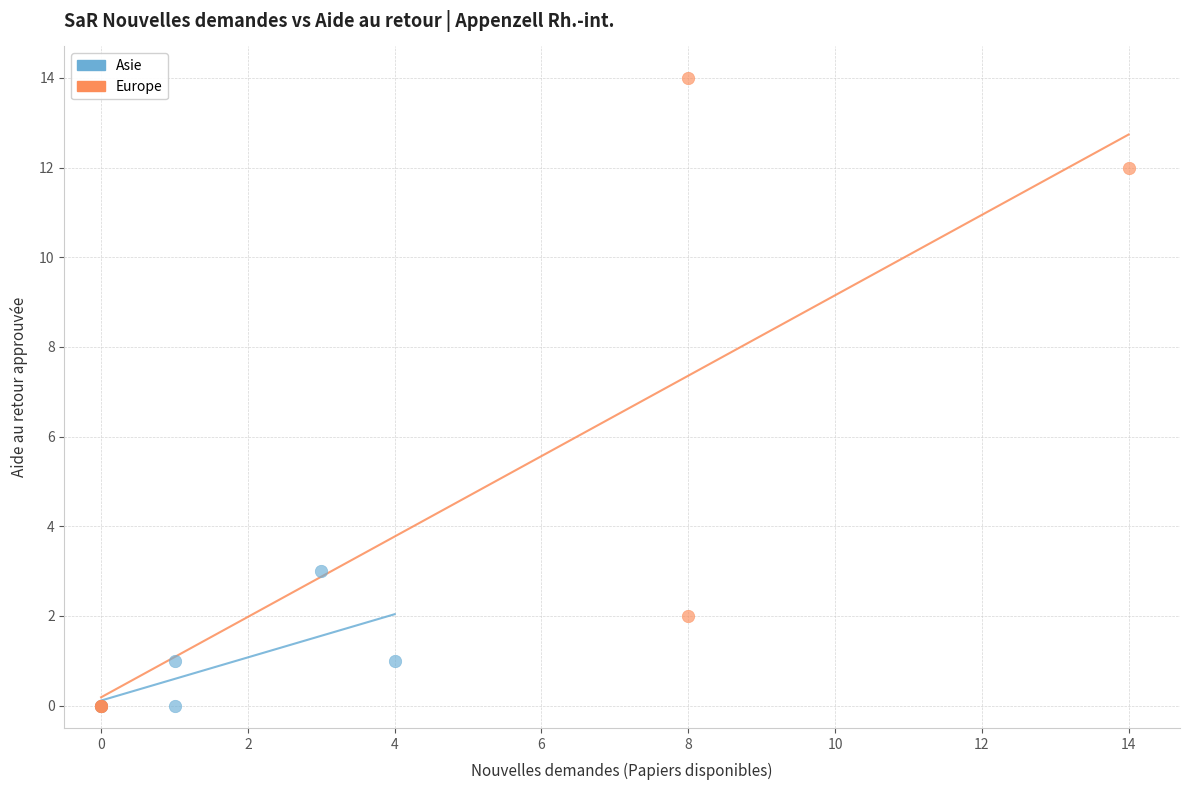

Which series has the widest spread of Y values?

Europe